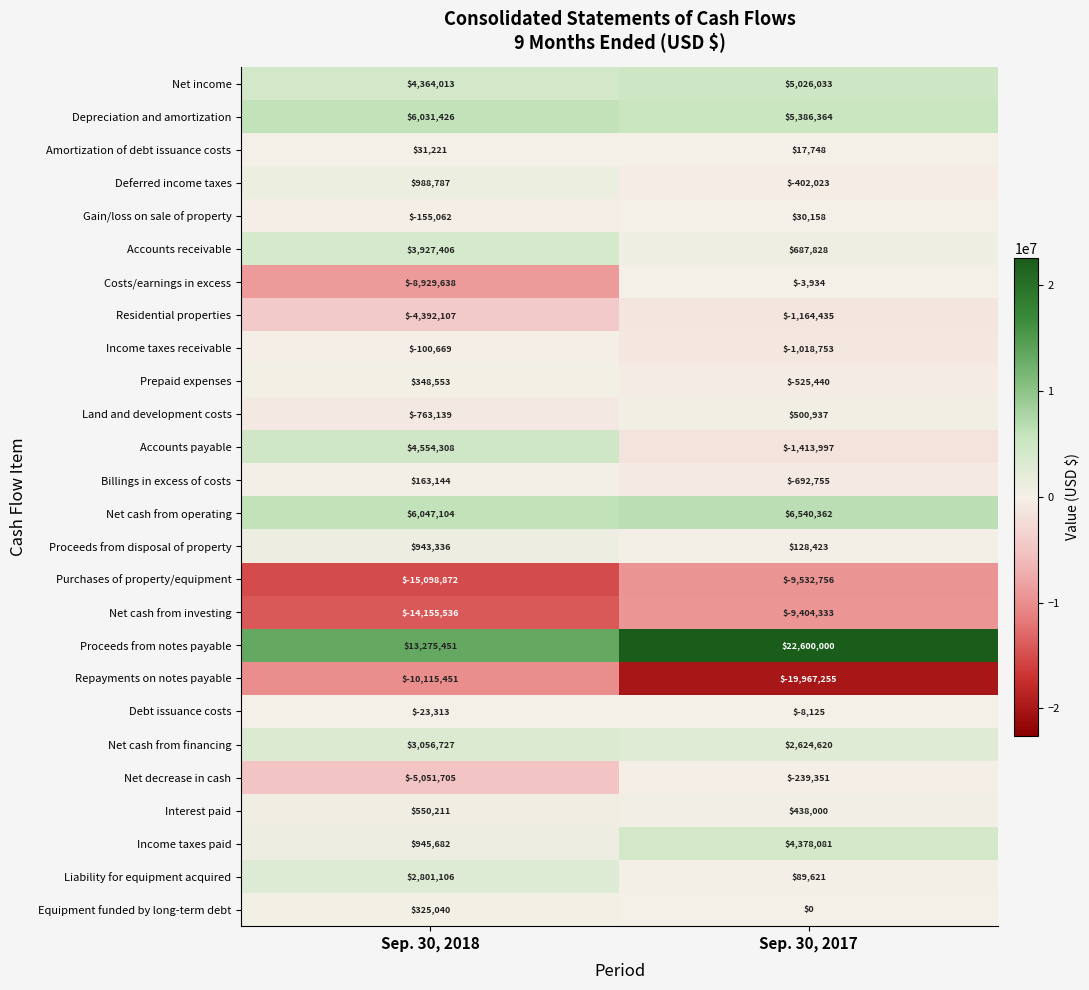

What is the total value across all series at Sep. 30, 2018?

-10431977